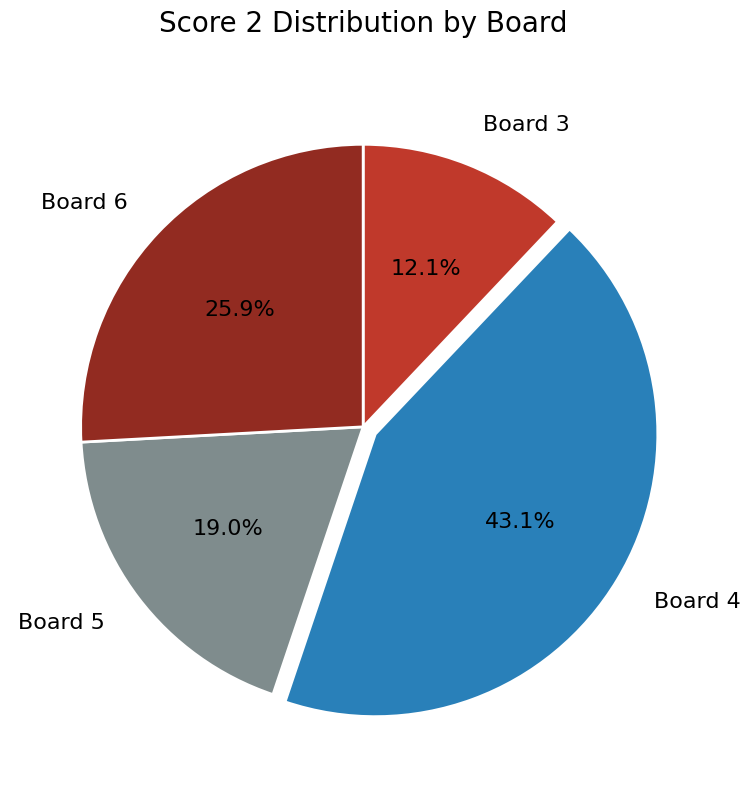

How many segments does this pie chart have?

4